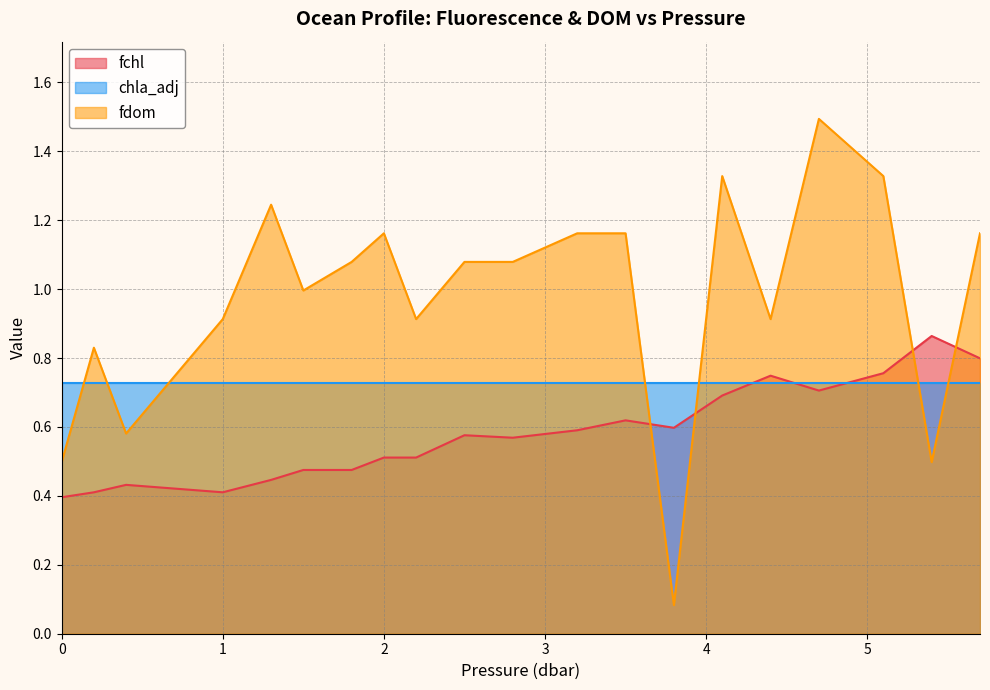

Which series has the largest range (max minus min)?

fdom